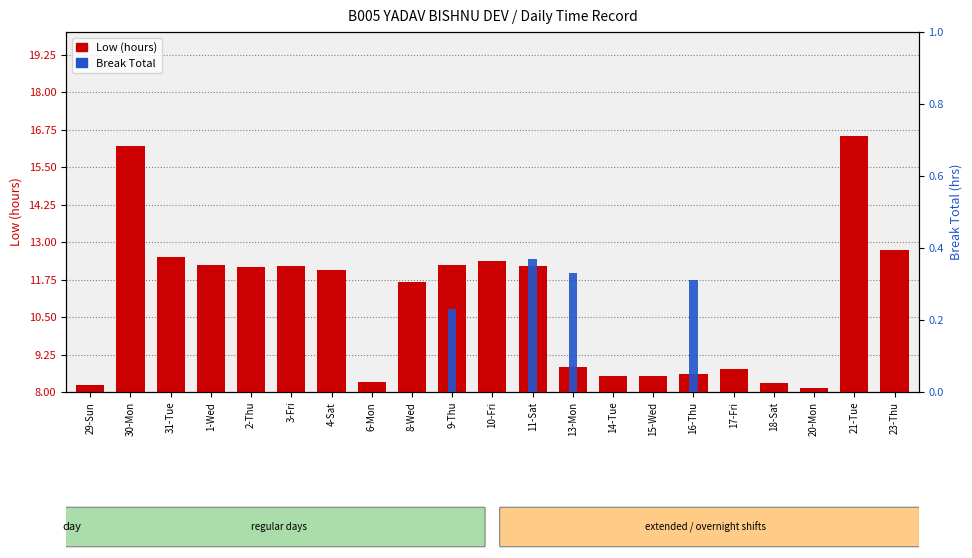

Reading left to right, list all the values displayed in this chart.

Low (hours): 29-Sun=0.2	30-Mon=8.2	31-Tue=4.5	1-Wed=4.2	2-Thu=4.2	3-Fri=4.2	4-Sat=4.1	6-Mon=0.3	8-Wed=3.7	9-Thu=4.2	10-Fri=4.4	11-Sat=4.2	13-Mon=0.8	14-Tue=0.5	15-Wed=0.5	16-Thu=0.6	17-Fri=0.8	18-Sat=0.3	20-Mon=0.2	21-Tue=8.5	23-Thu=4.7
Break Total: 29-Sun=0.0	30-Mon=0.0	31-Tue=0.0	1-Wed=0.0	2-Thu=0.0	3-Fri=0.0	4-Sat=0.0	6-Mon=0.0	8-Wed=0.0	9-Thu=0.2	10-Fri=0.0	11-Sat=0.4	13-Mon=0.3	14-Tue=0.0	15-Wed=0.0	16-Thu=0.3	17-Fri=0.0	18-Sat=0.0	20-Mon=0.0	21-Tue=0.0	23-Thu=0.0